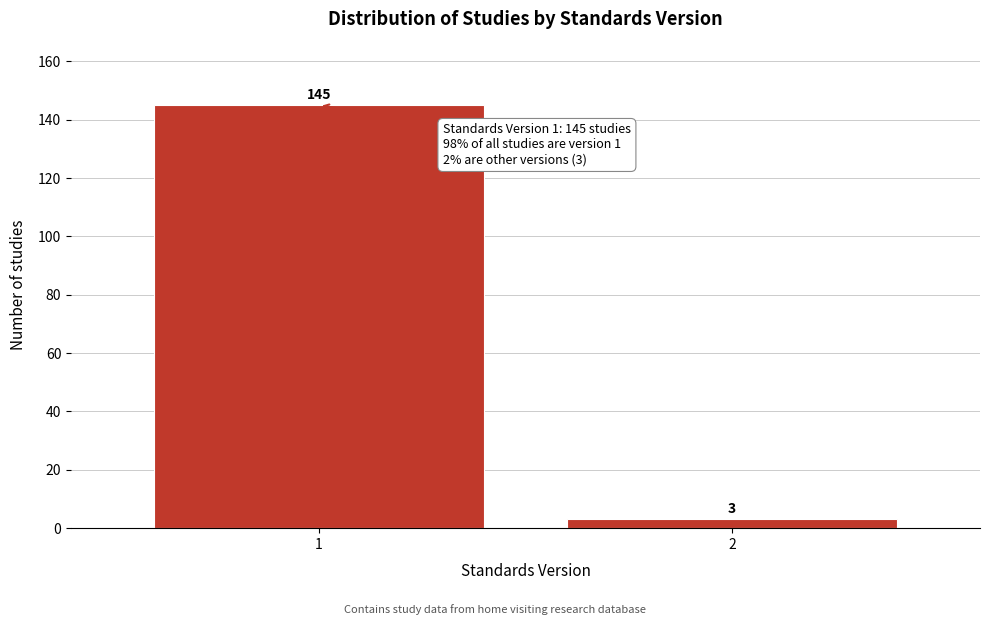

Reading left to right, transcribe all the data shown in this chart.

145	3